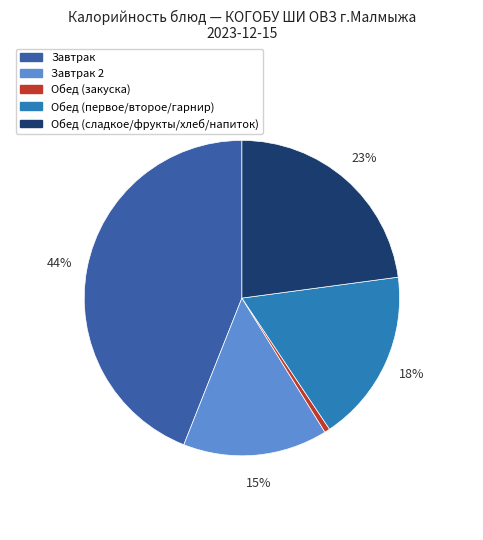

Is there any slice that represents more than half of the pie?

No